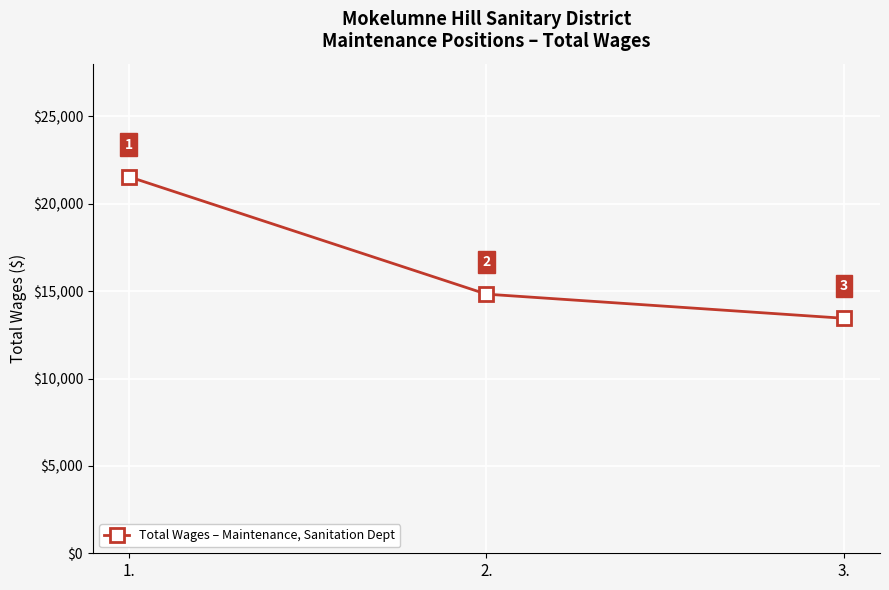

Between 3. and 2., which is larger?

2.